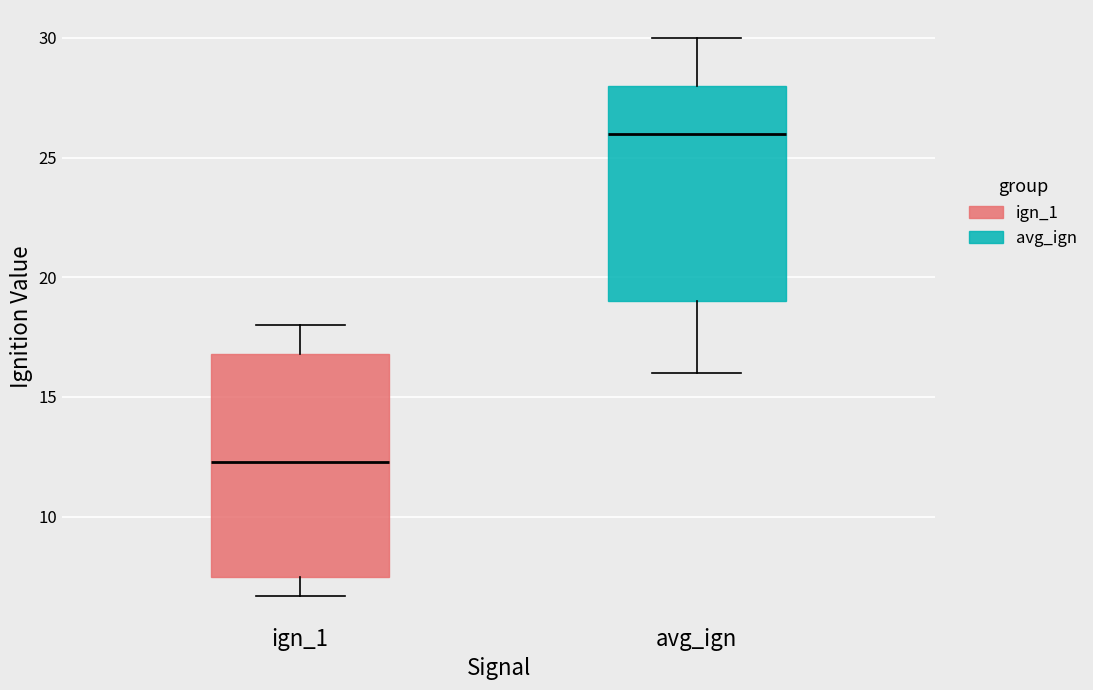

Reading left to right, read every box against the y-axis: the position of its median line, the range the box covers, and the ends of its whiskers. The values are not printed on the chart, so give them approximately, as read against the axis.

ign_1: median 12.5, box 7.5 to 17.0, whiskers 6.5 to 18.0
avg_ign: median 26.0, box 19.0 to 28.0, whiskers 16.0 to 30.0